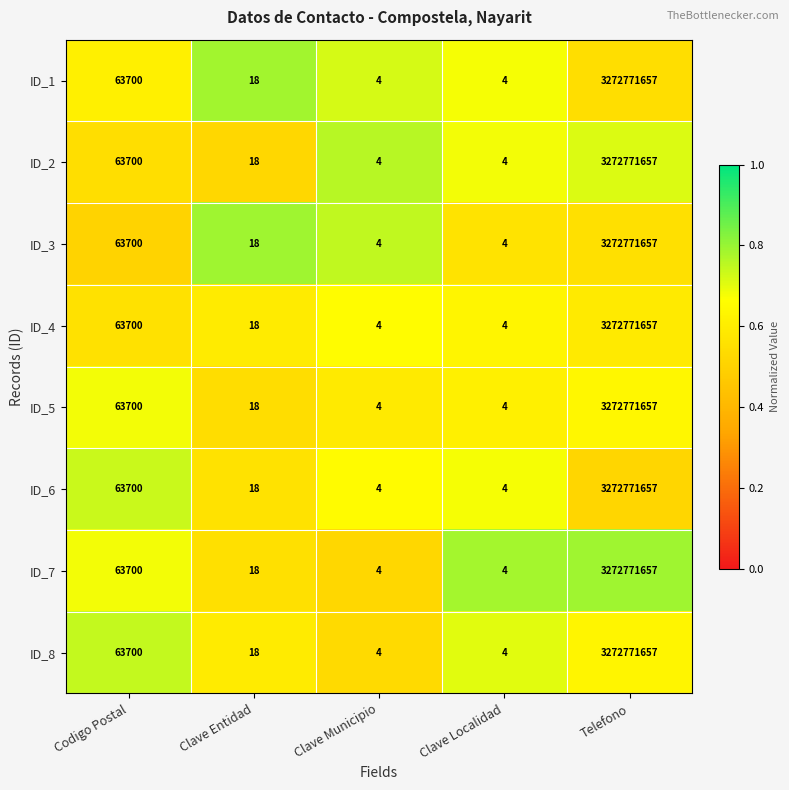

What is the maximum value shown in the chart?

3272771657